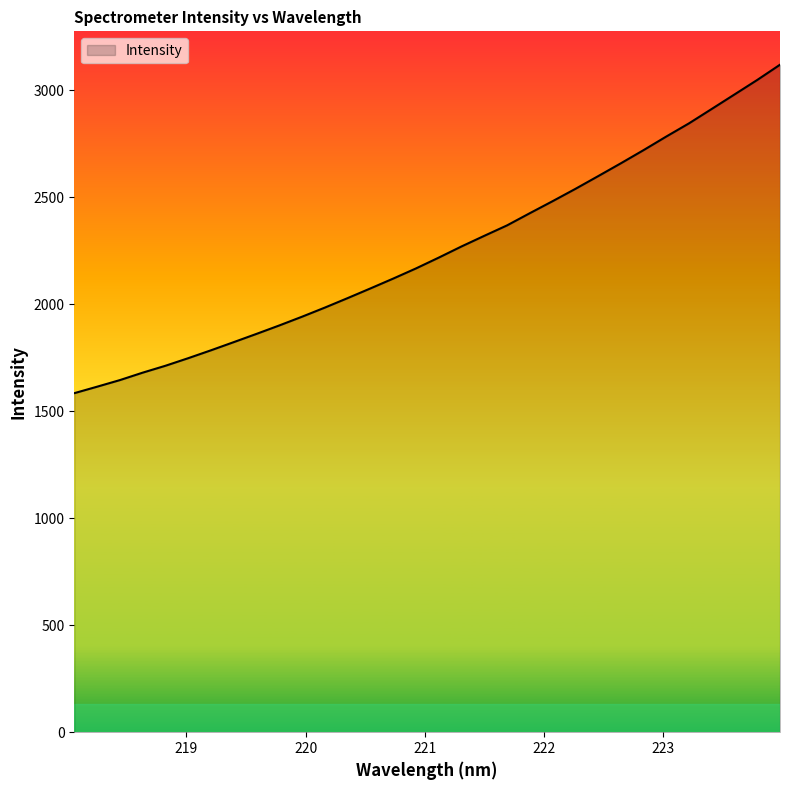

What is the difference between the maximum and minimum values?

1534.6